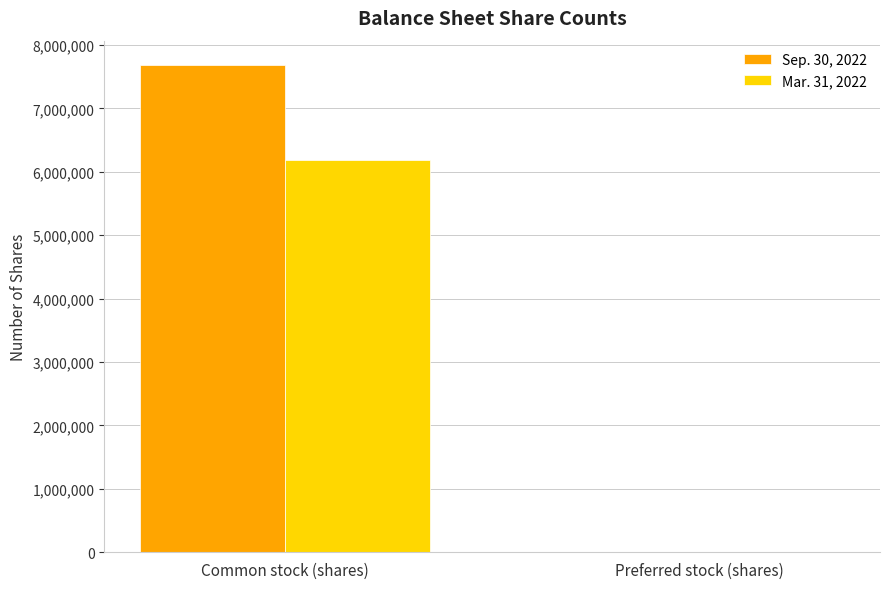

Between Common stock (shares) and Preferred stock (shares), which series saw the biggest shift?

Sep. 30, 2022